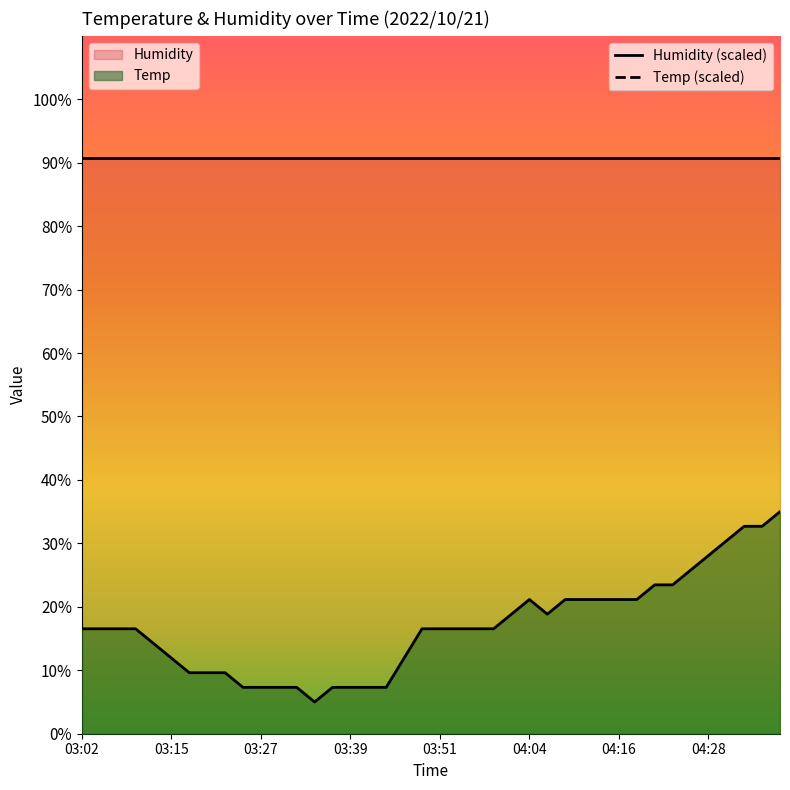

How many interior local peaks (higher than both neighbors) does the data have?

1